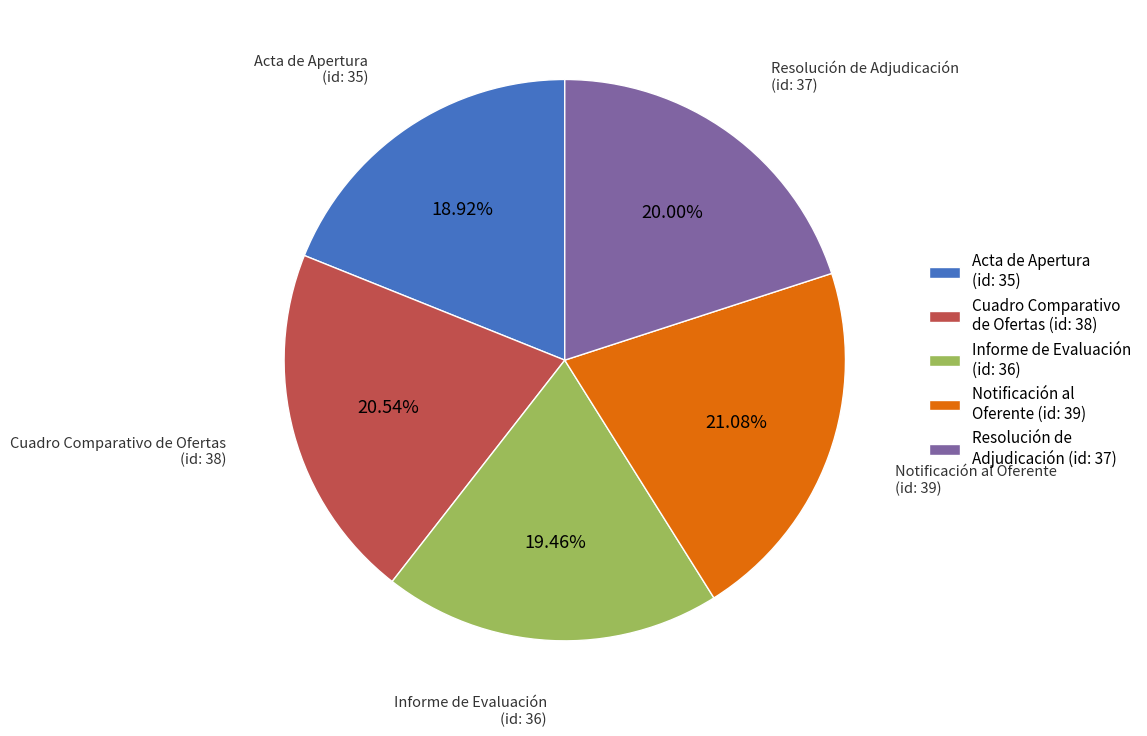

What is the smallest slice in the pie chart?

Acta de Apertura (id: 35)